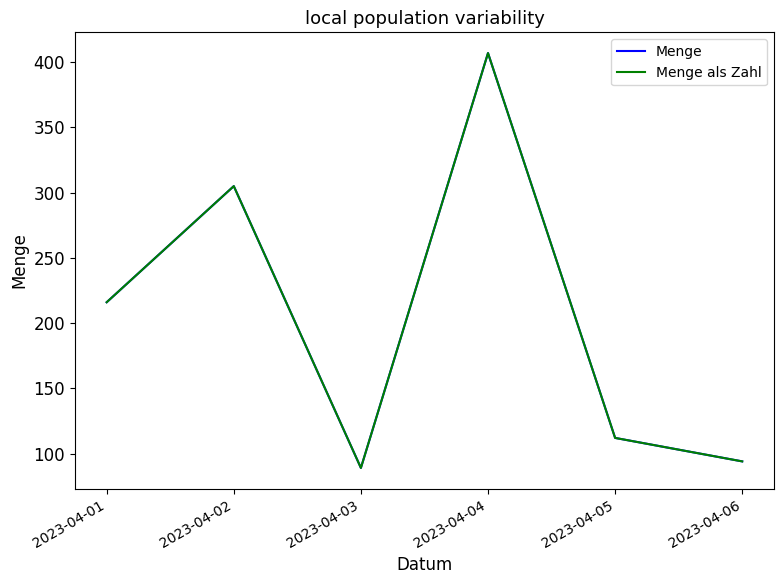

Does the chart display data point markers on the line(s)?

No